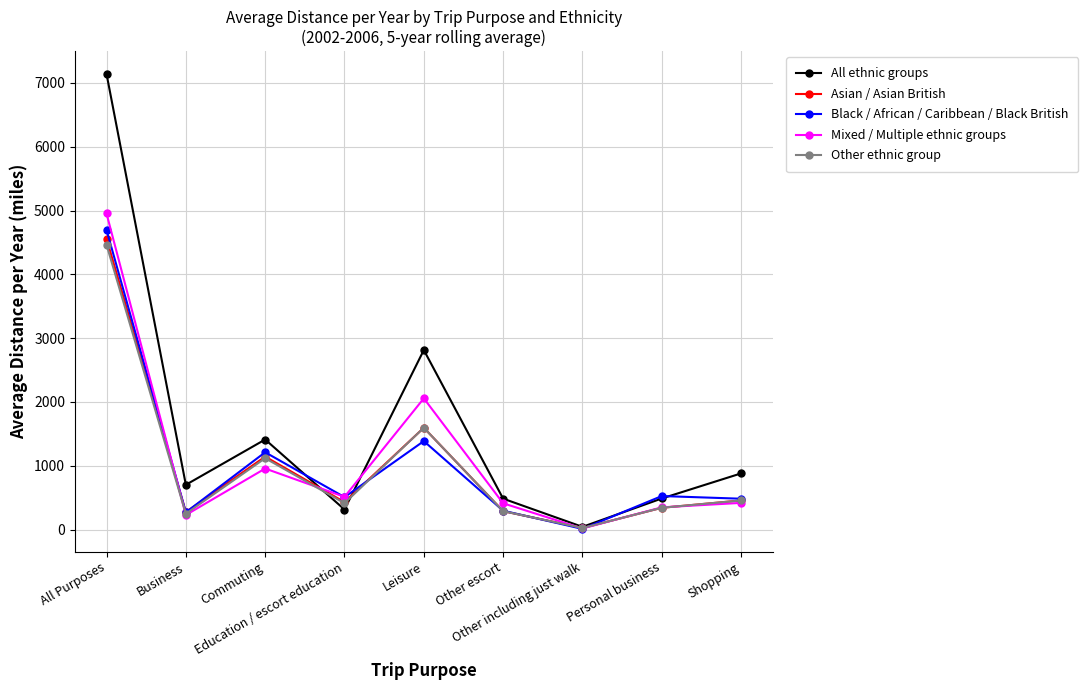

What is the value of the All ethnic groups point at the 6th from the left?

485